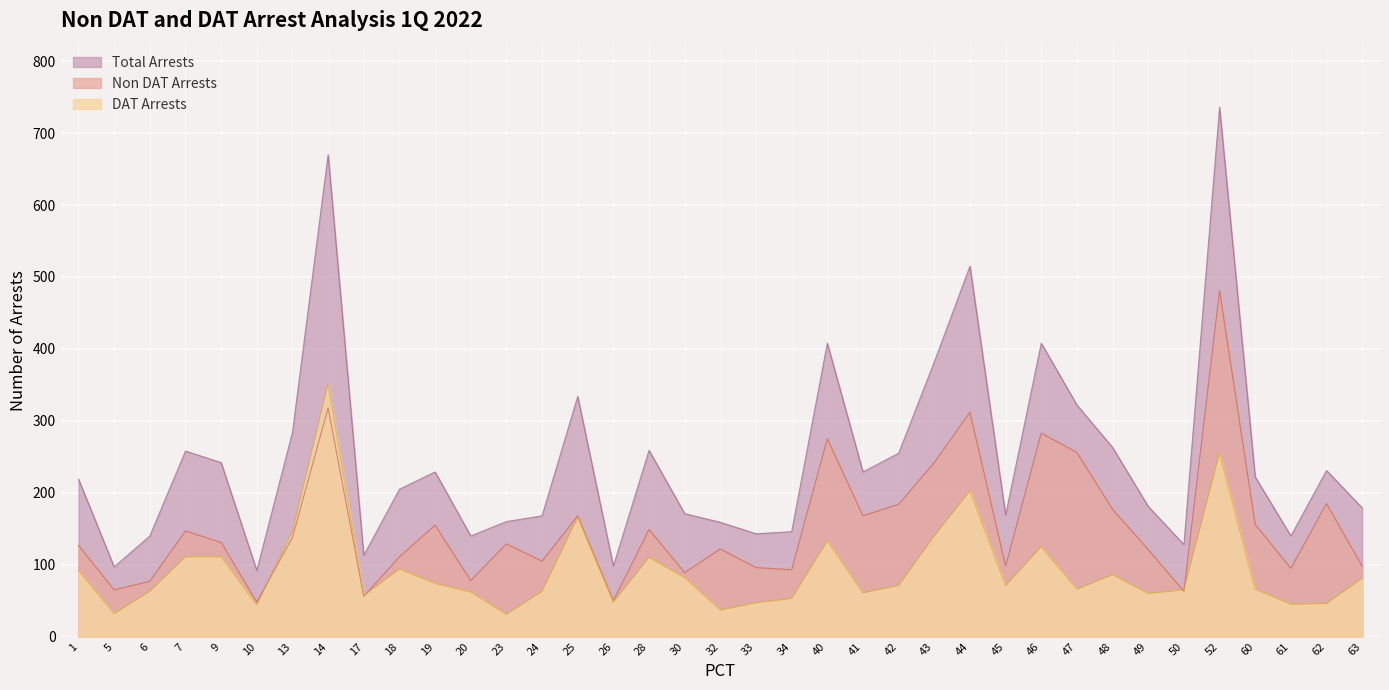

Which category has the lowest value across all series?

23